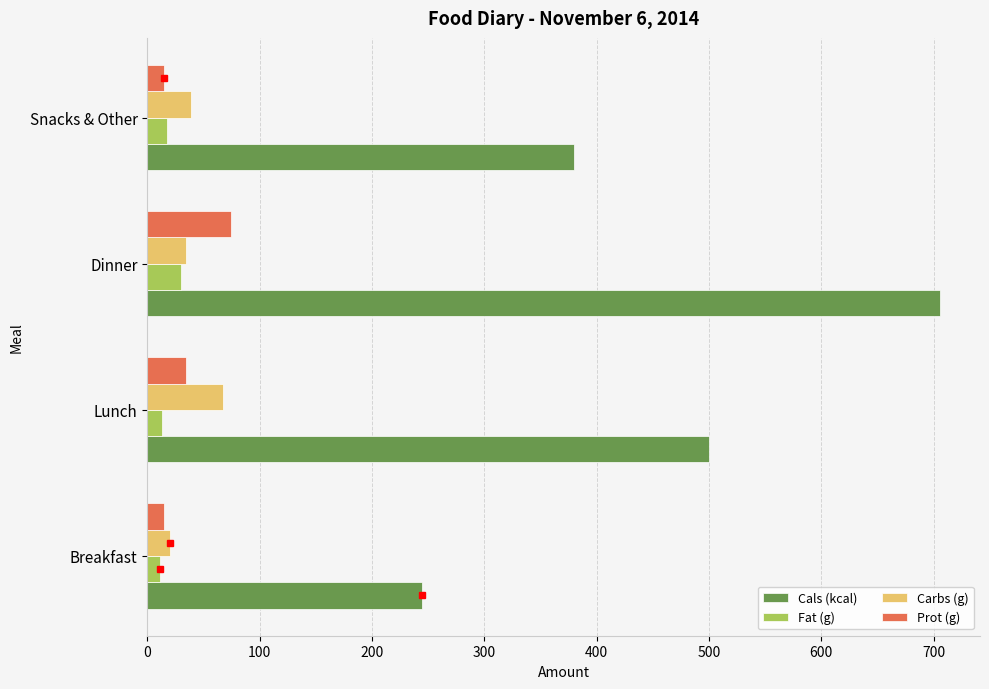

What value does the Carbs (g) series have at Dinner?

34.6